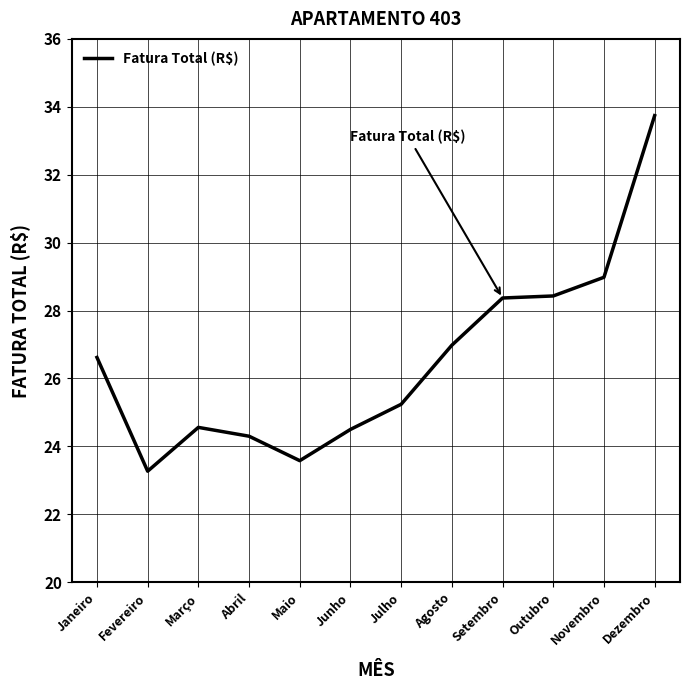

What is the change in value from Janeiro to Maio?

-3.0